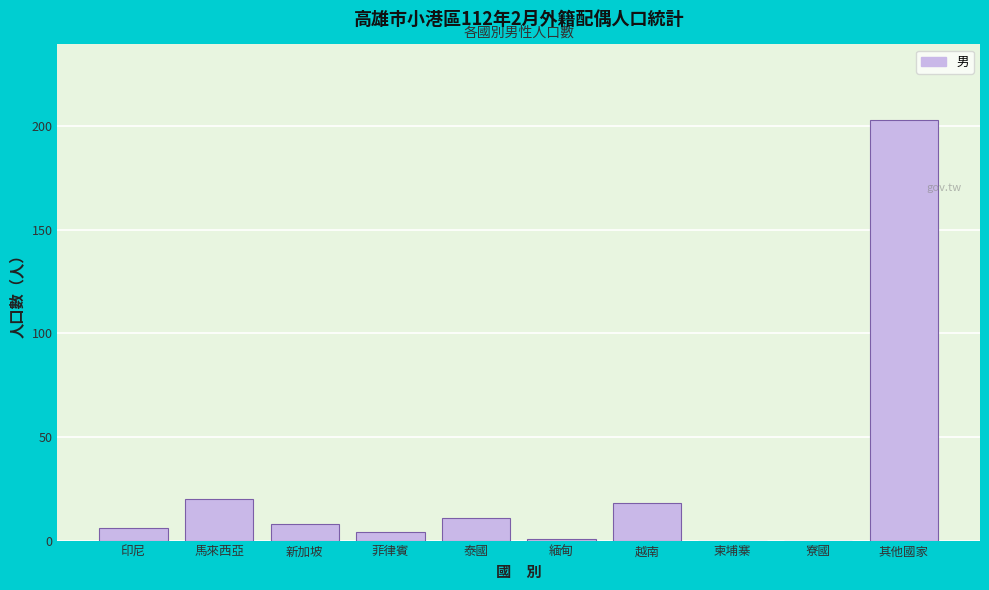

Reading left to right, extract all data points from this chart.

印尼=6	馬來西亞=20	新加坡=8	菲律賓=4	泰國=11	緬甸=1	越南=18	柬埔寨=0	寮國=0	其他國家=203